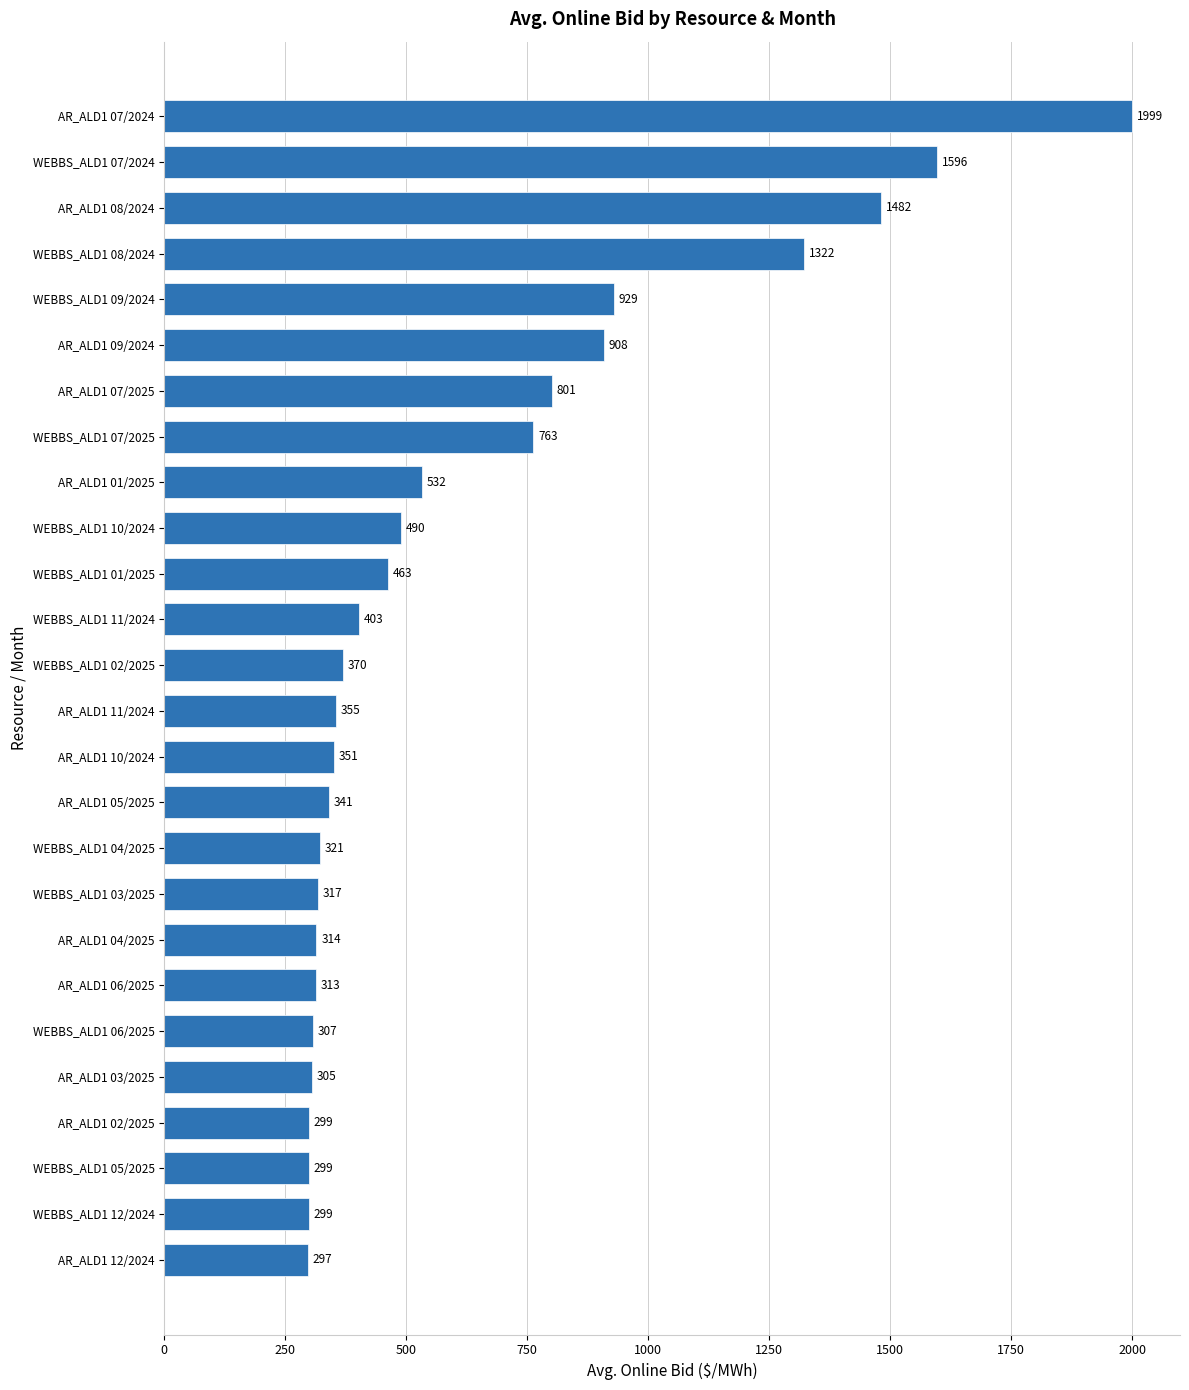

Approximately how many times larger is the value at AR_ALD1 04/2025 compared to WEBBS_ALD1 11/2024?

0.8